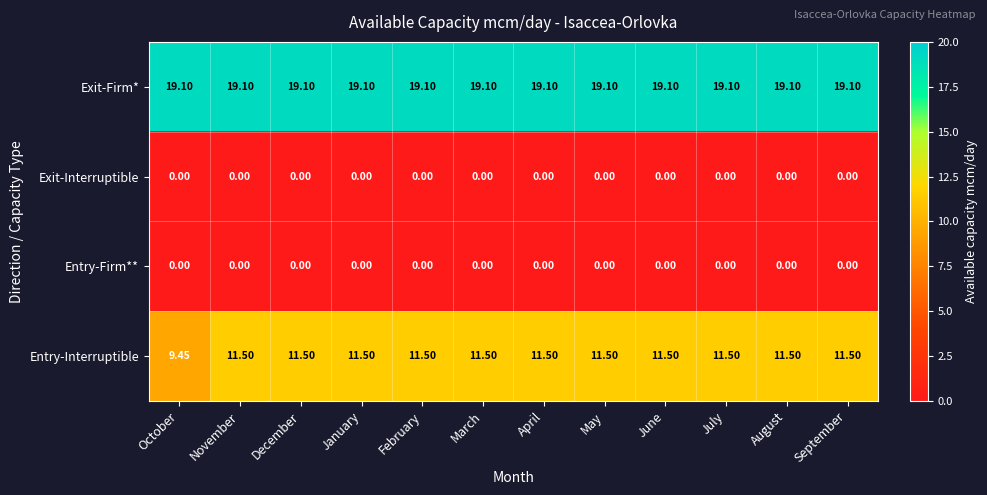

Which series has the largest total across all categories?

Exit-Firm*